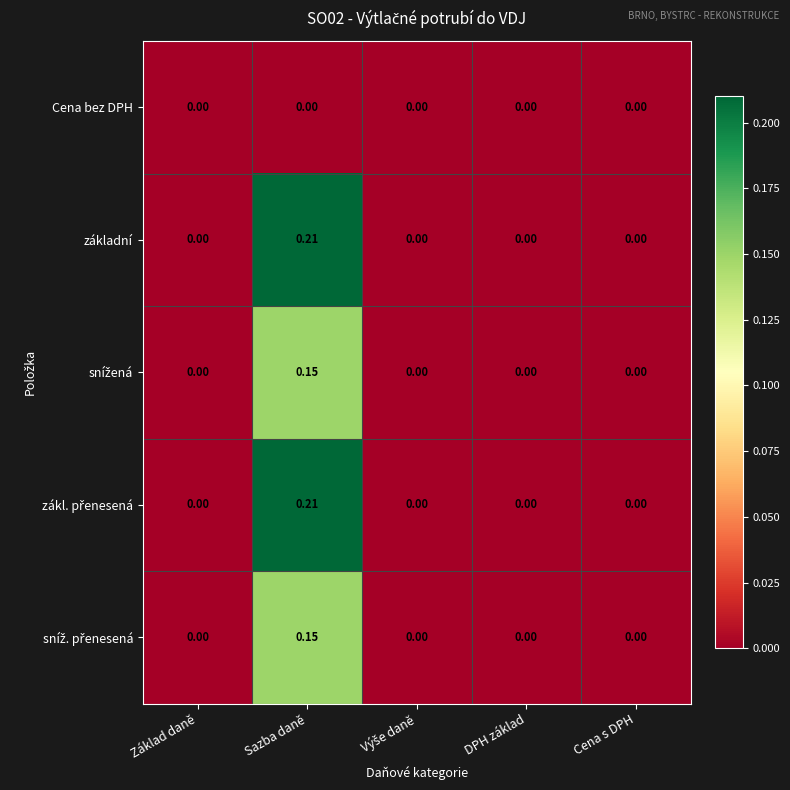

At which category is the sum across all series the highest?

Sazba daně